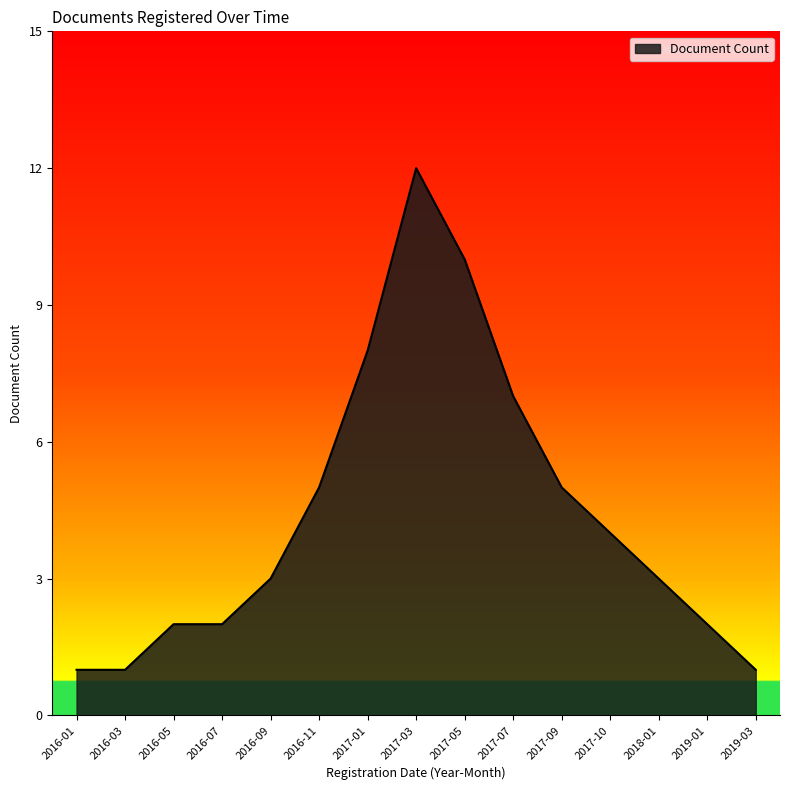

What position from the right is 2017-10?

4